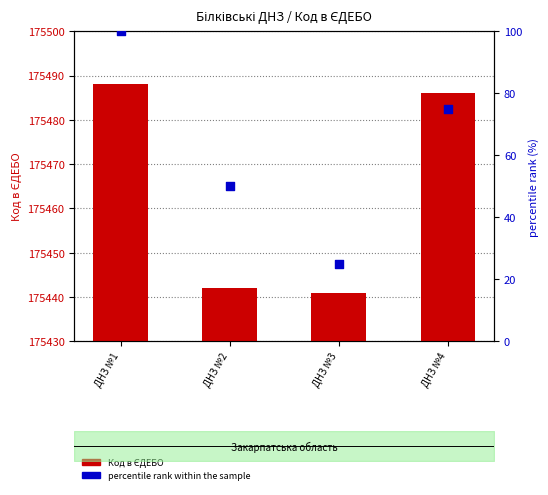

Is the value of percentile rank within the sample at ДНЗ №4 greater than the value of Код в ЄДЕБО at ДНЗ №1?

No